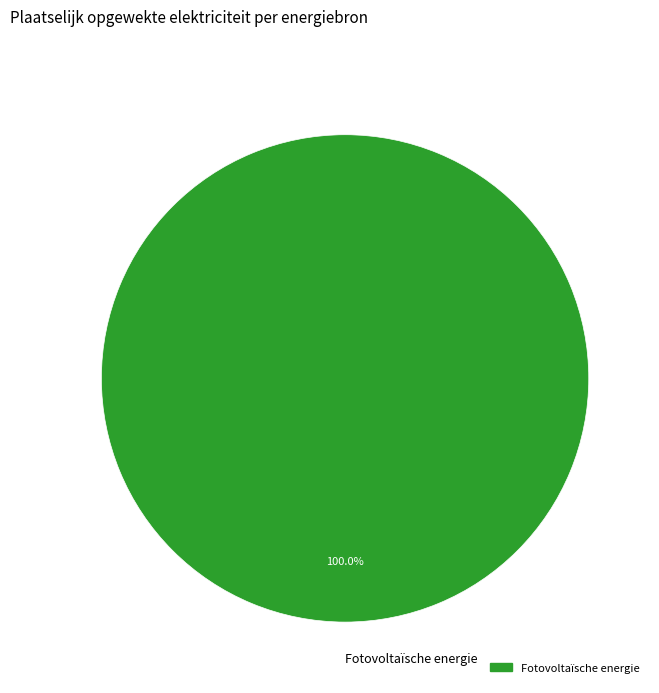

Rank the categories by value from lowest to highest.

Fotovoltaïsche energie